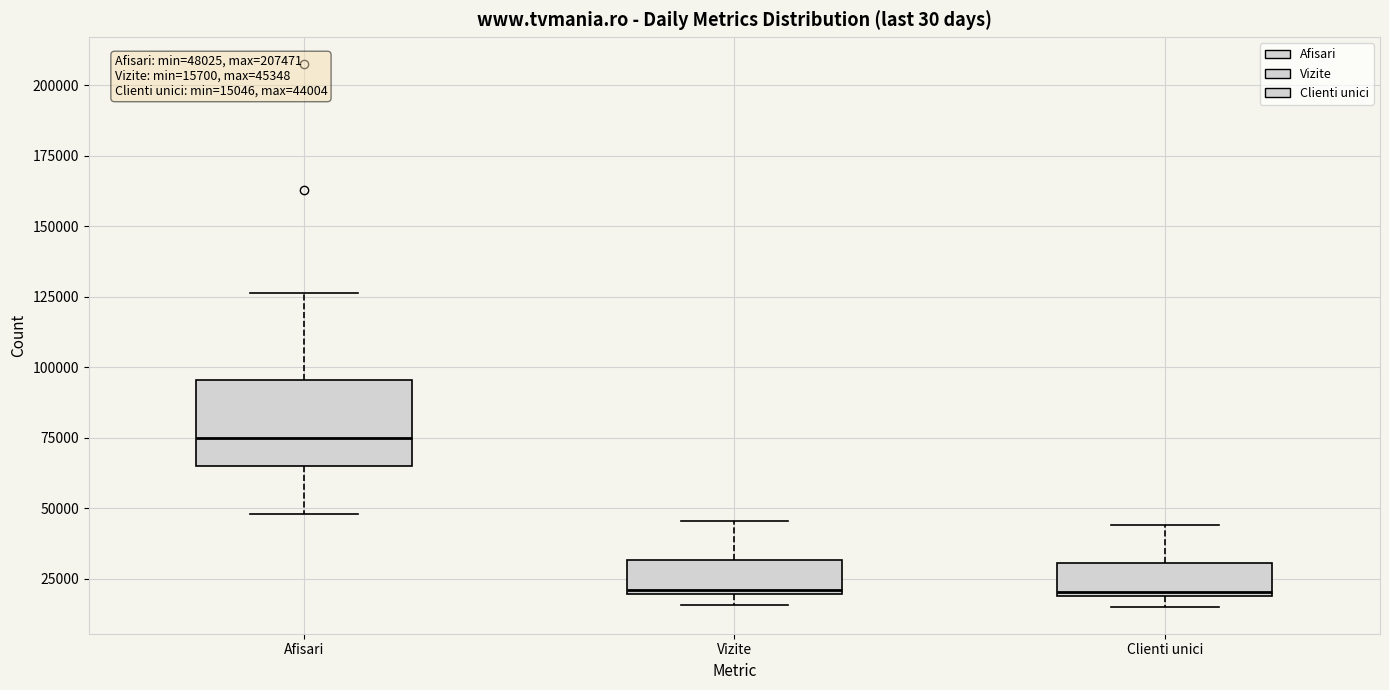

Comparing the boxes themselves (not the whiskers), which one is the tallest?

Afisari